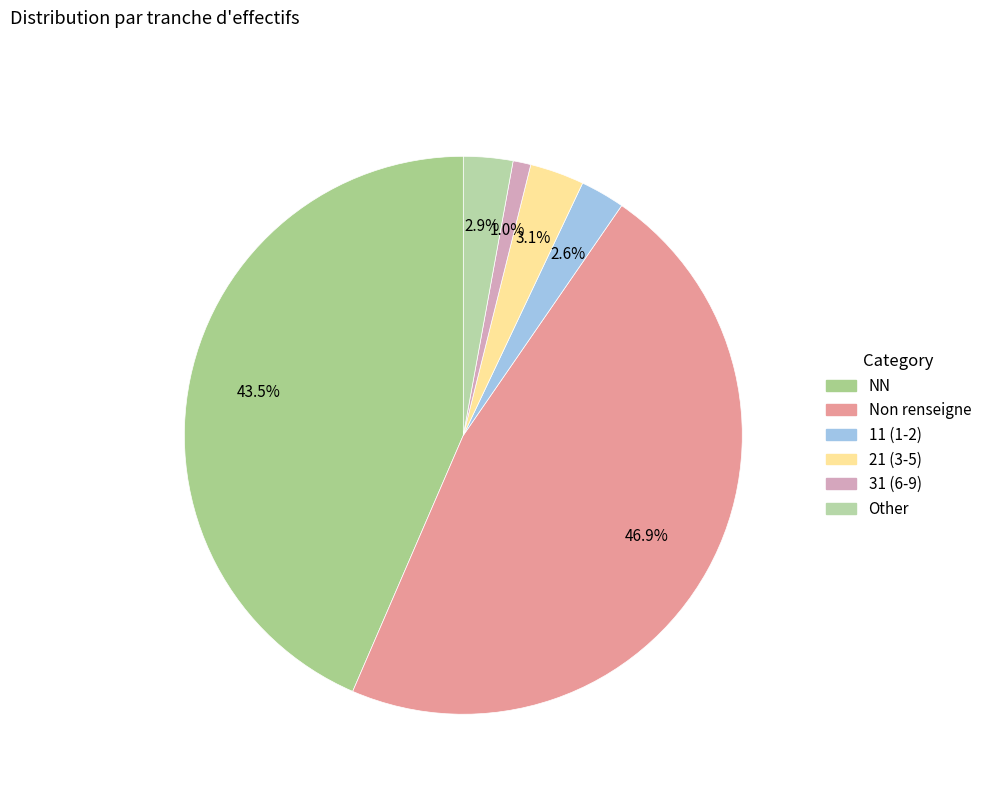

Count the number of slices in the pie.

6